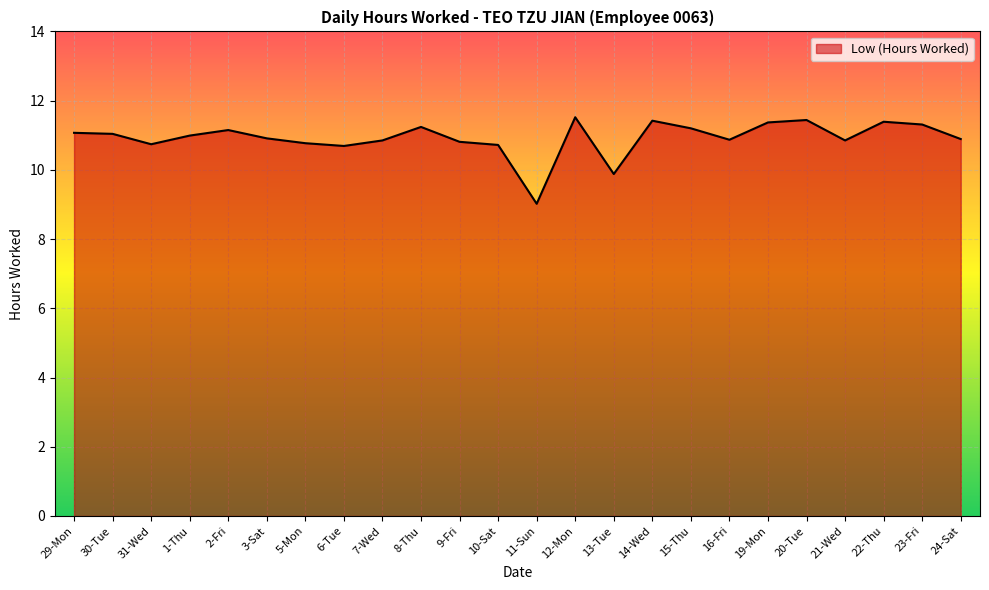

How many lines are shown in the chart?

1